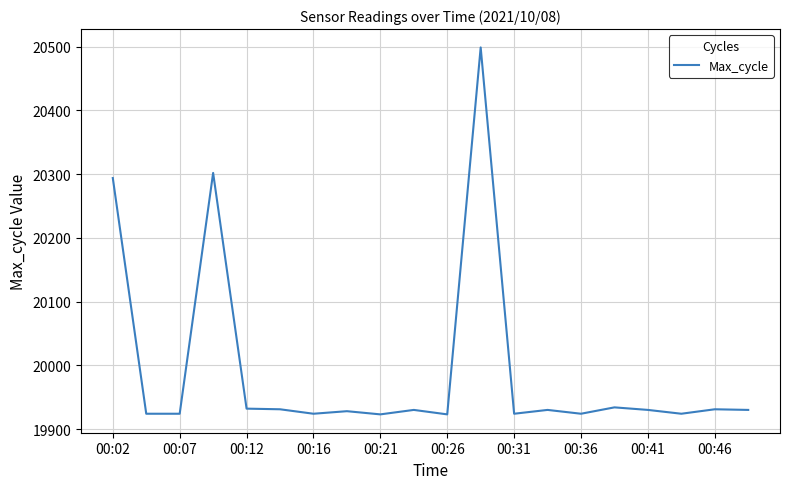

What is the difference between the maximum and minimum values?

576